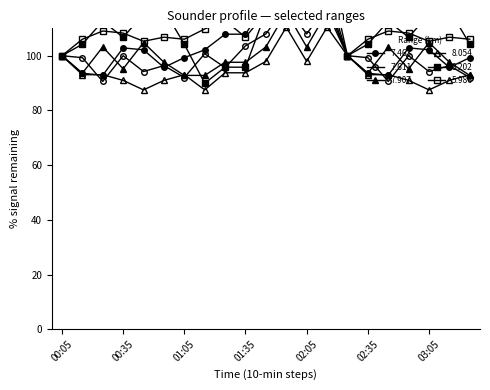

What is the highest value of the 8.054 series?

110.4